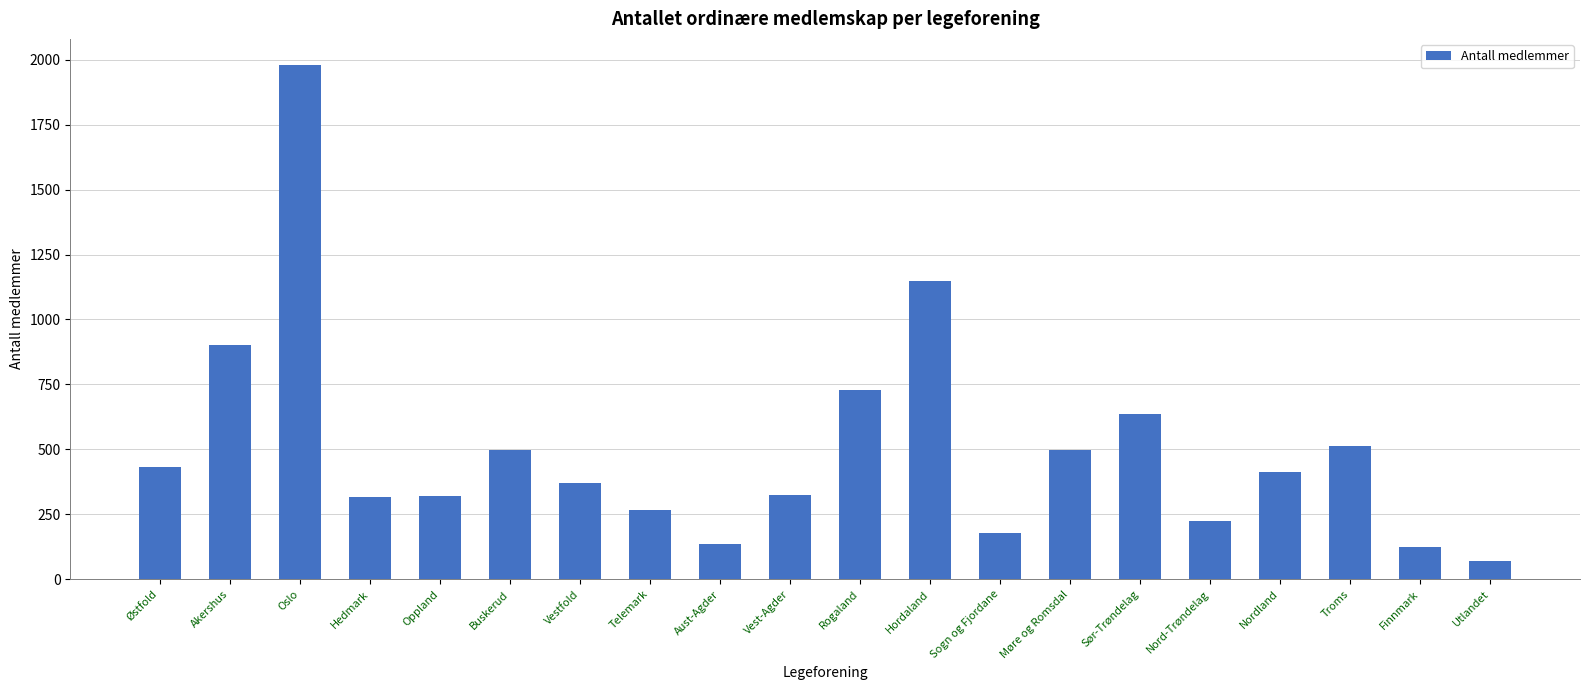

True or false: the data shows 140 at Hedmark.

False